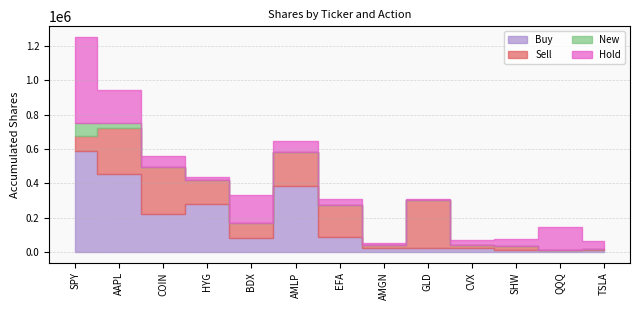

What are all the series names shown in the legend?

Buy, Sell, New, Hold